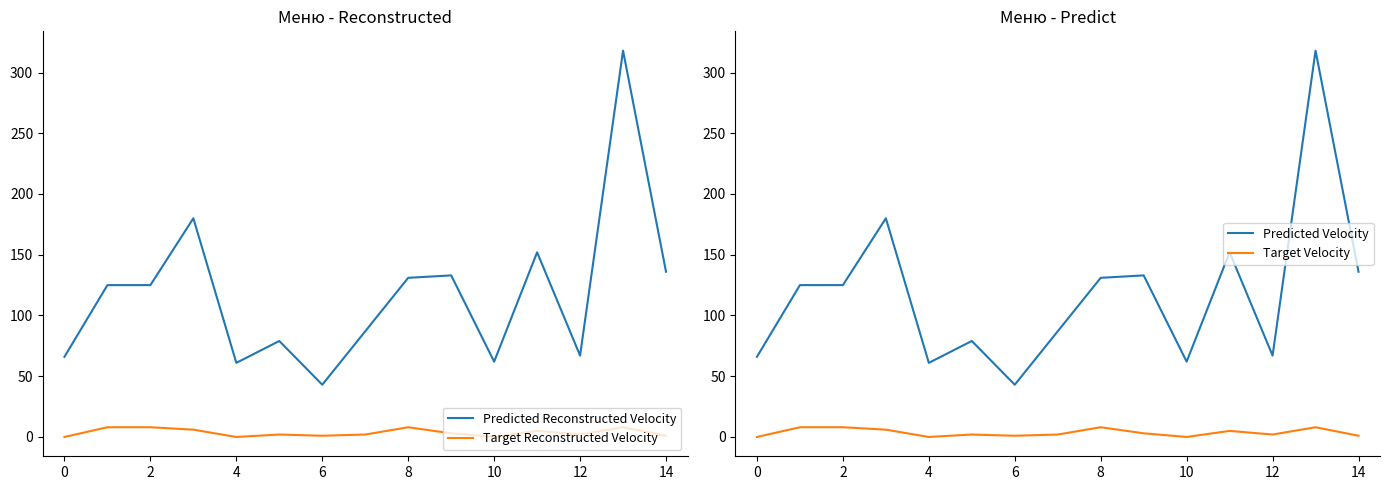

Is it true that Predicted Reconstructed Velocity equals 43 at 6?

True